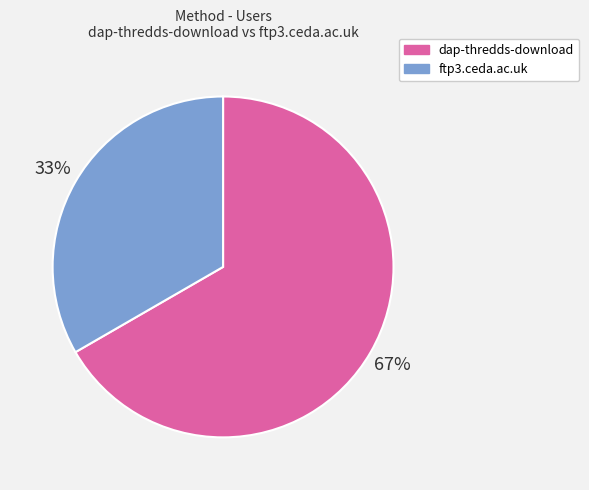

How many slices are in this pie chart?

2